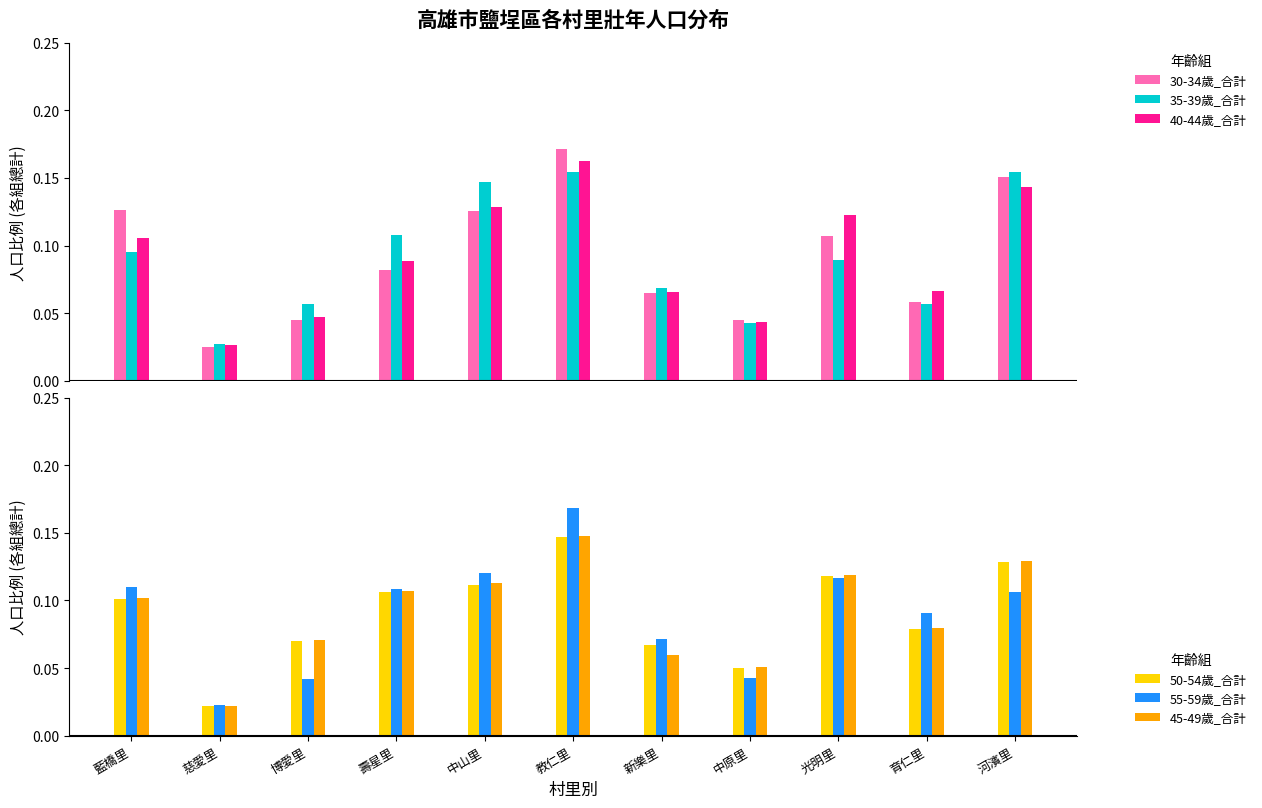

Is it true that 45-49歲_合計 equals -0.0 at 藍橋里?

False